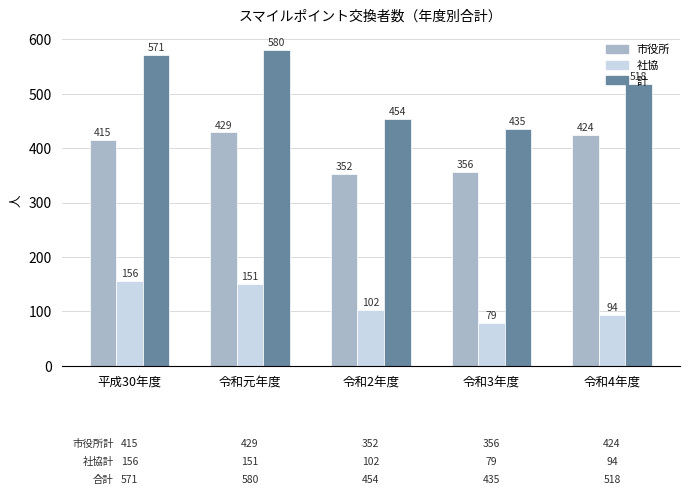

Which series has the largest range (max minus min)?

計